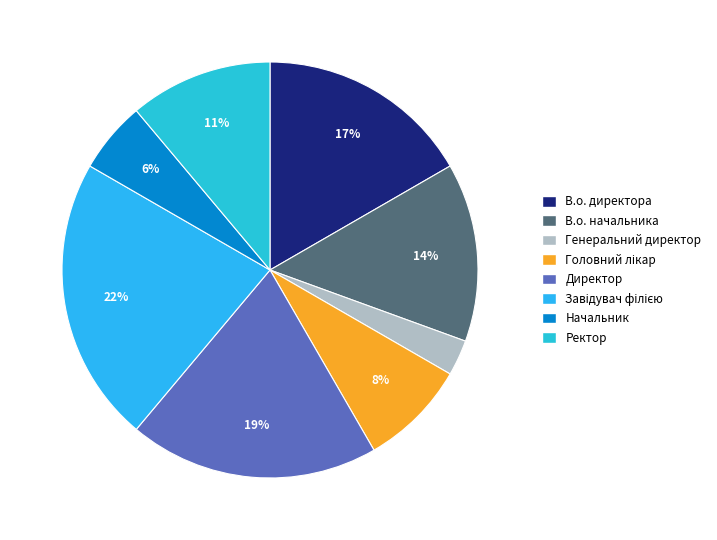

How many slices are in this pie chart?

8